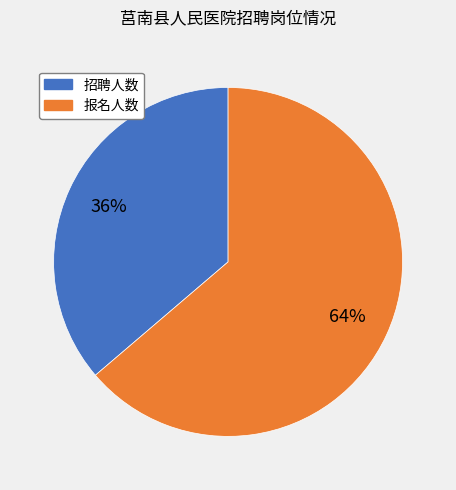

Is there a majority slice in this chart?

Yes